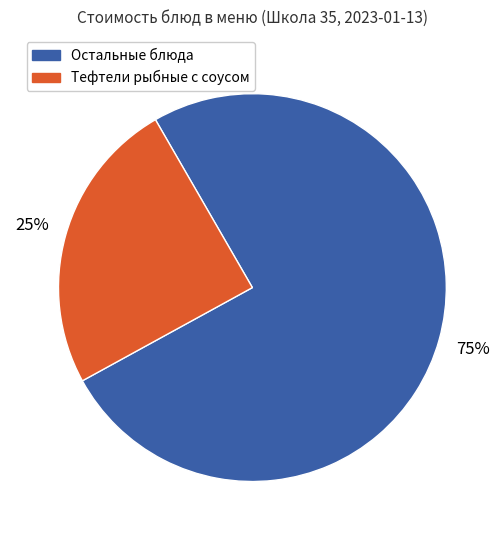

Count the number of slices in the pie.

2